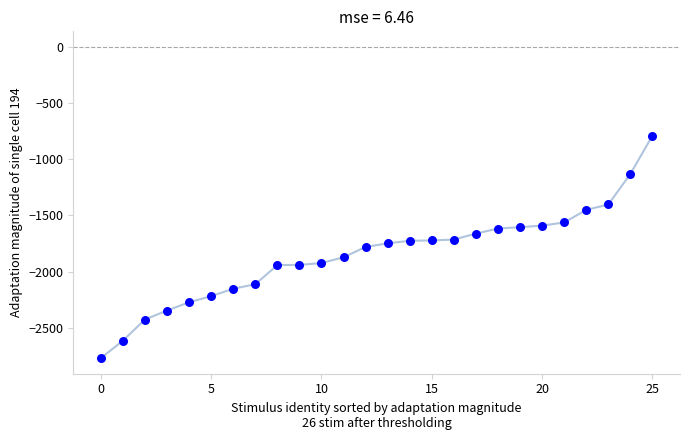

What is the difference between the maximum and minimum values?

1981